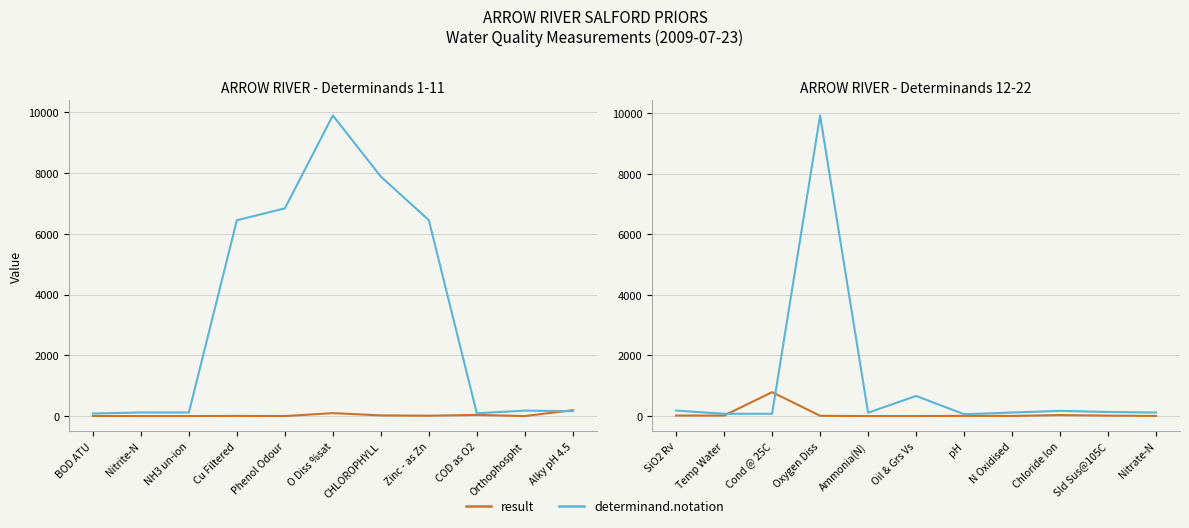

Rank the series by their average value, from lowest to highest.

result, determinand.notation